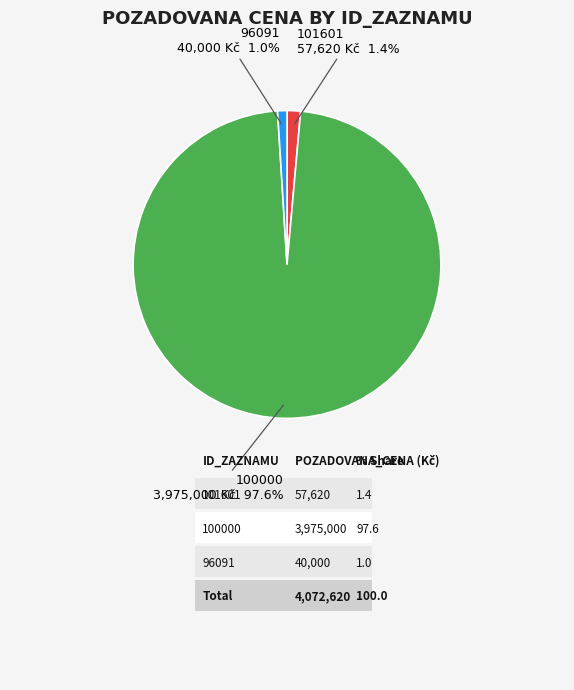

Combined, what portion of the pie is 100000 and 101601?

99.0%